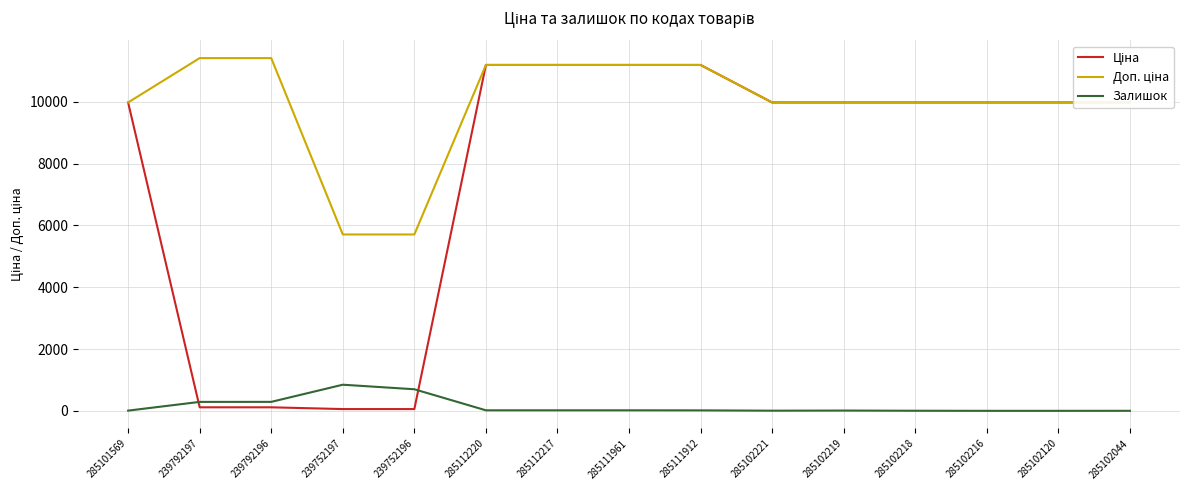

What is the maximum value for Залишок?

845.0